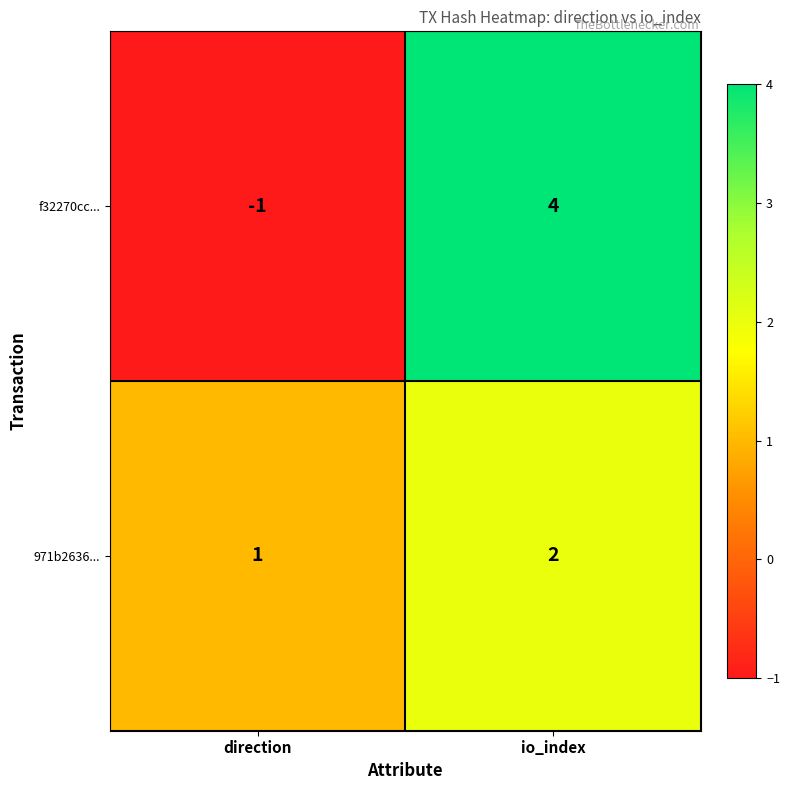

Count the number of categories in the chart.

2